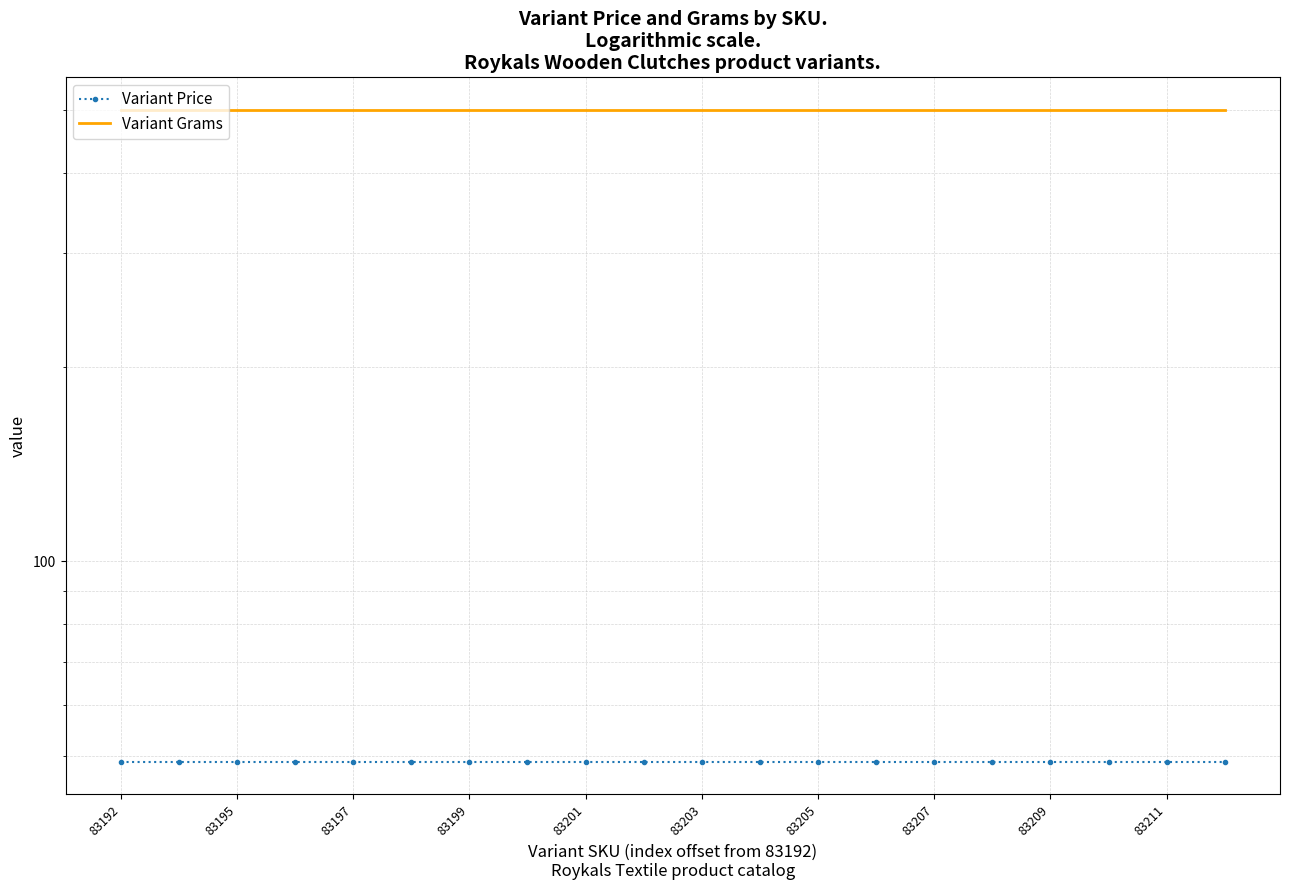

Rank the series at 83203 from highest to lowest value.

Variant Grams, Variant Price